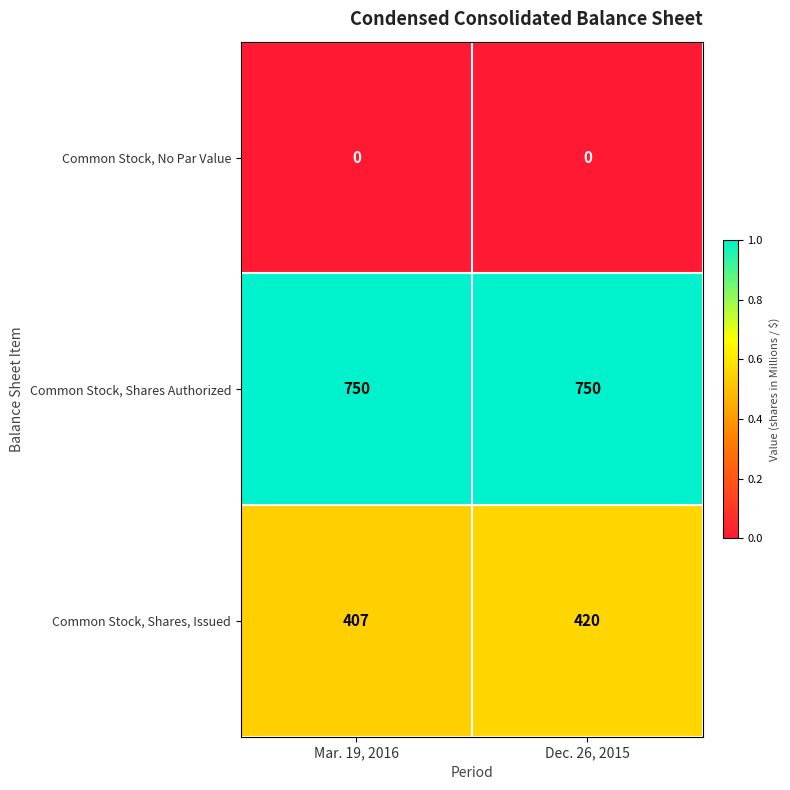

Count the number of categories in the chart.

2